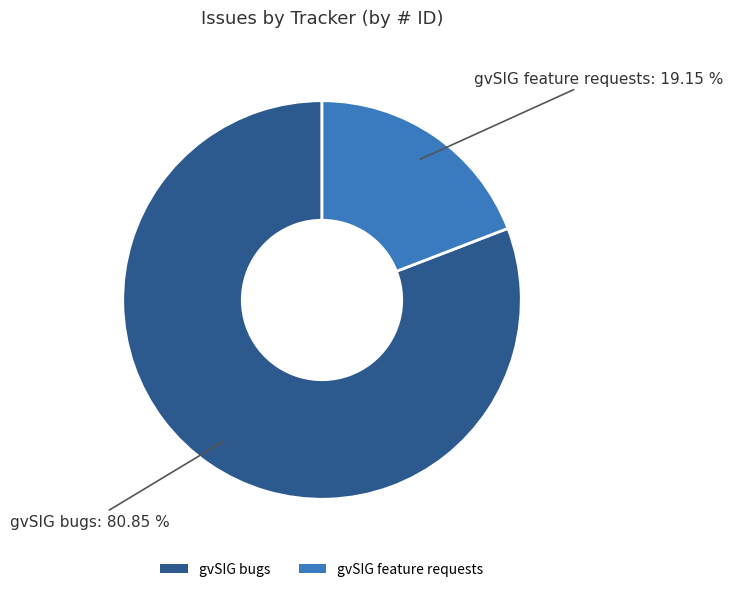

Between gvSIG bugs and gvSIG feature requests, which is larger?

gvSIG bugs